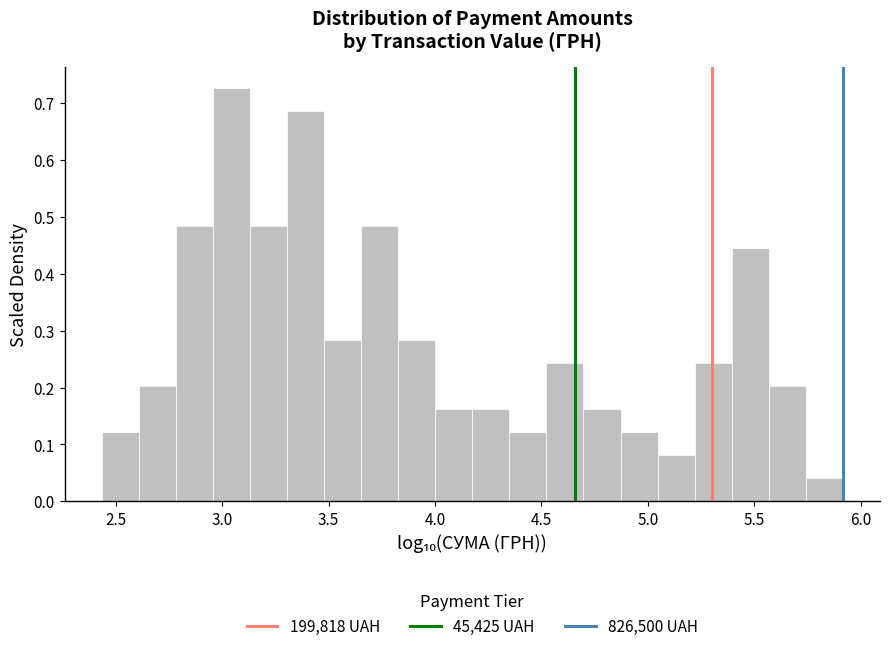

Around what value on the x-axis is the tallest bar? Give the approximate position of its centre, as read against the axis.

3.05